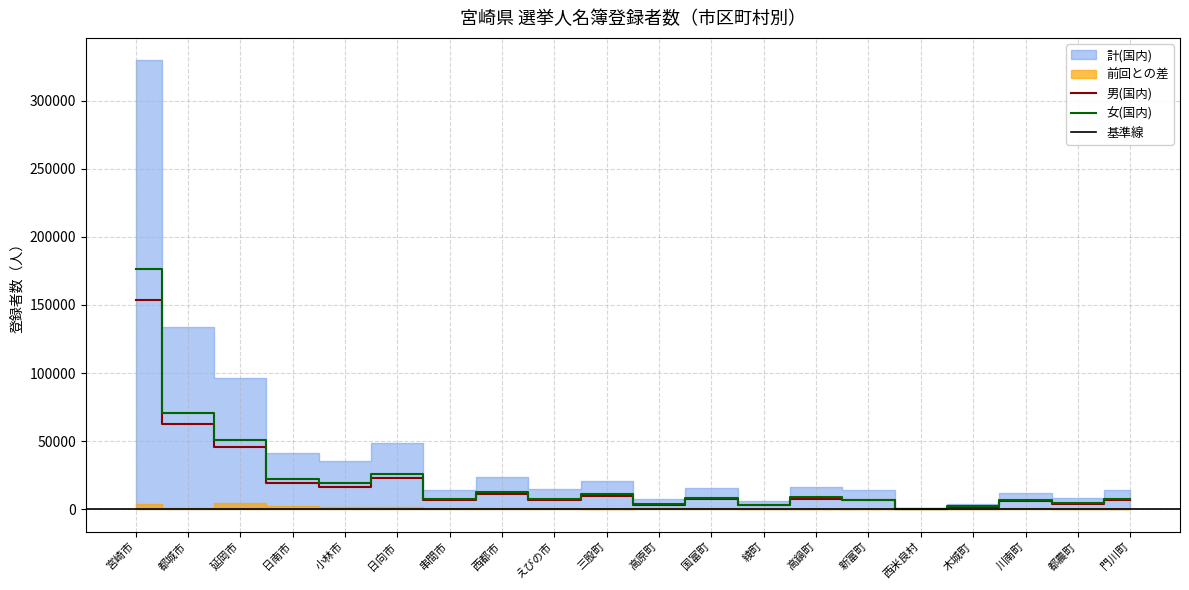

Reading left to right, what are all the values shown in this chart?

男(国内): 宮崎市=153479	都城市=62496	延岡市=45297	日南市=19168	小林市=16433	日向市=23040	串間市=6460	西都市=11270	えびの市=6908	三股町=9517	高原町=3376	国富町=7264	綾町=2698	高鍋町=7683	新富町=6742	西米良村=427	木城町=1790	川南町=5725	都農町=3971	門川町=6771
女(国内): 宮崎市=176177	都城市=70972	延岡市=51148	日南市=21832	小林市=18868	日向市=25523	串間市=7254	西都市=12641	えびの市=7704	三股町=10923	高原町=3826	国富町=8236	綾町=3042	高鍋町=8656	新富町=7047	西米良村=420	木城町=2111	川南町=6359	都農町=4386	門川町=7456